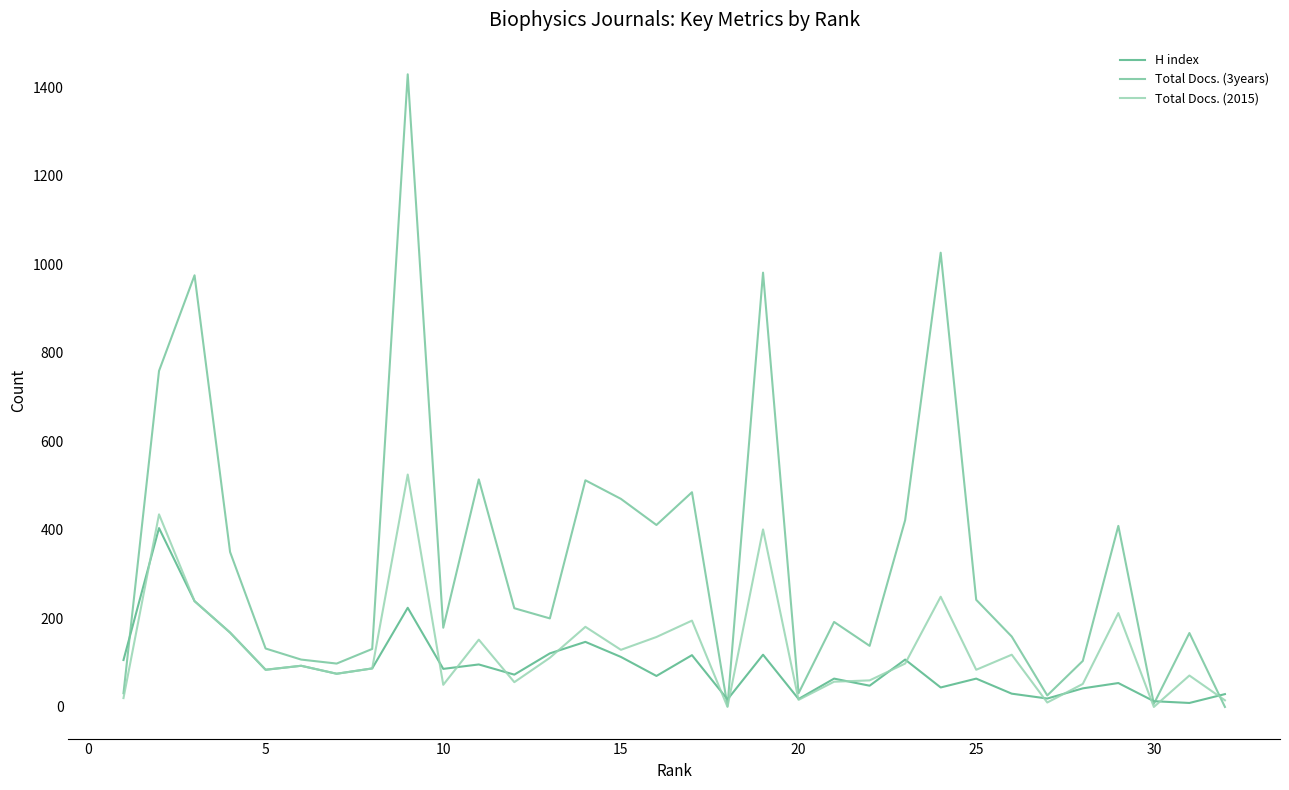

What is the difference between the second highest and second lowest values in the Total Docs. (3years) series?

1024